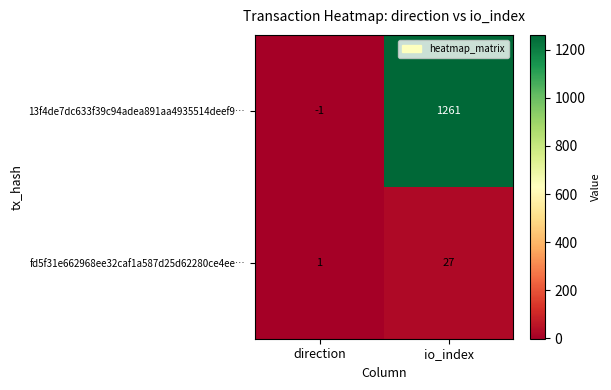

How many data points in 13f4de7dc633f39c94adea891aa4935514deef9… are less than 1261?

1